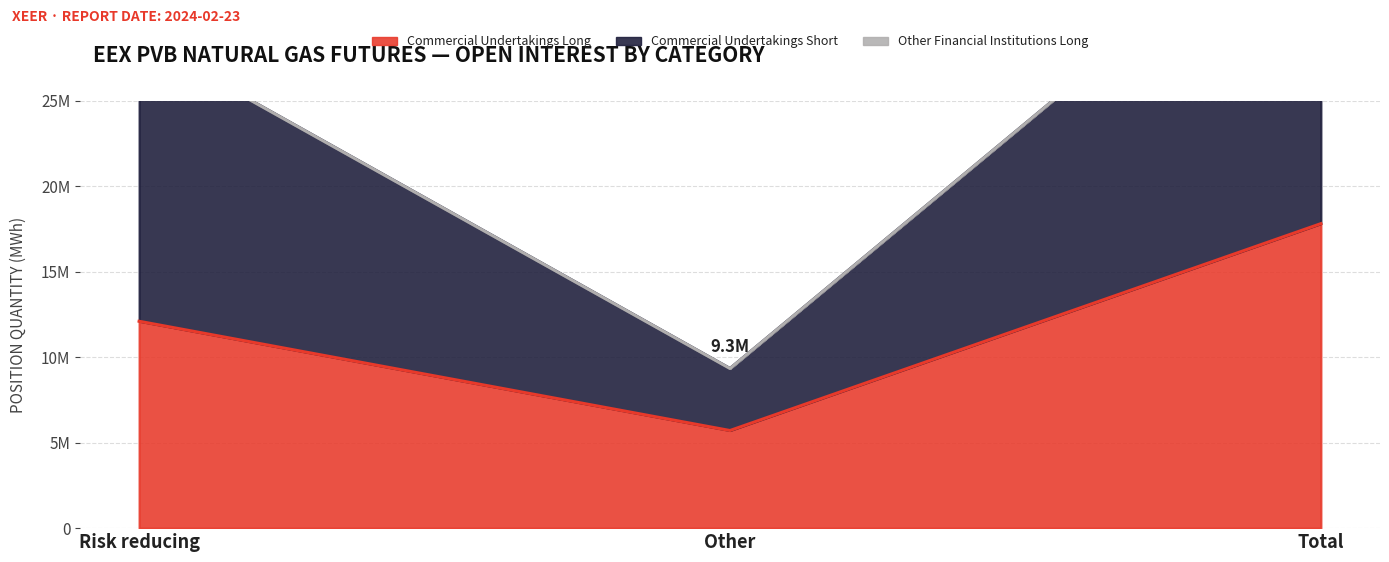

Is the value of Commercial Undertakings Short at Total greater than the value of Commercial Undertakings Long at Risk reducing?

Yes